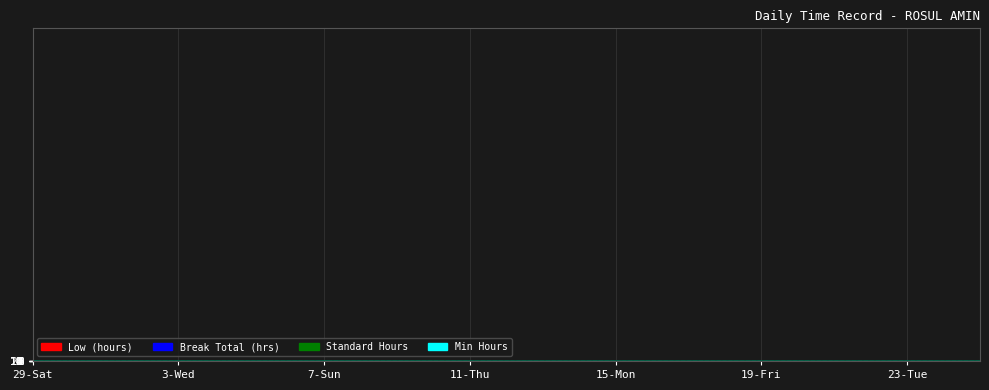

What is the difference between the highest and lowest values at 3-Wed?

3